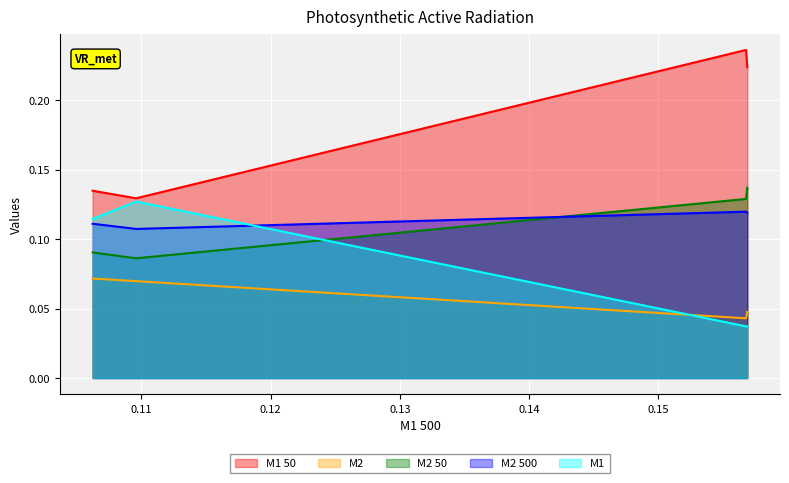

What is the highest value of the M2 500 series?

0.1